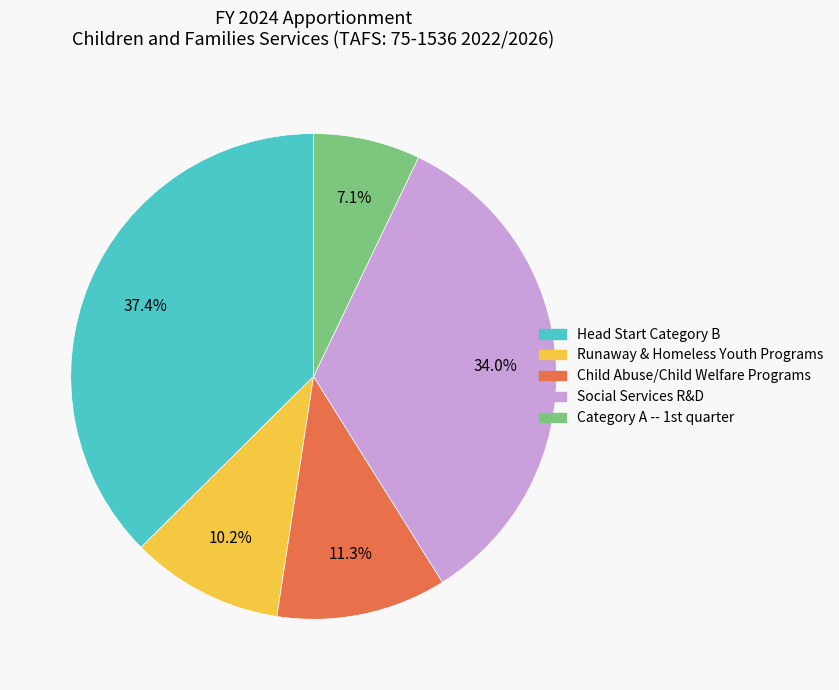

How many slices are in this pie chart?

5